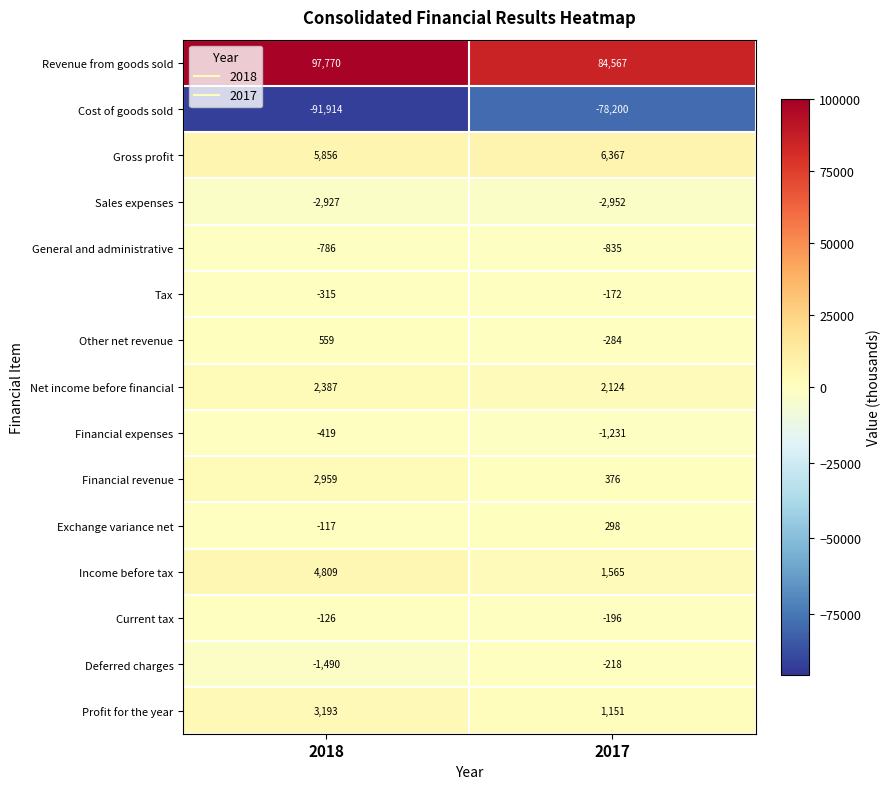

What is the minimum value shown in the chart?

-91914